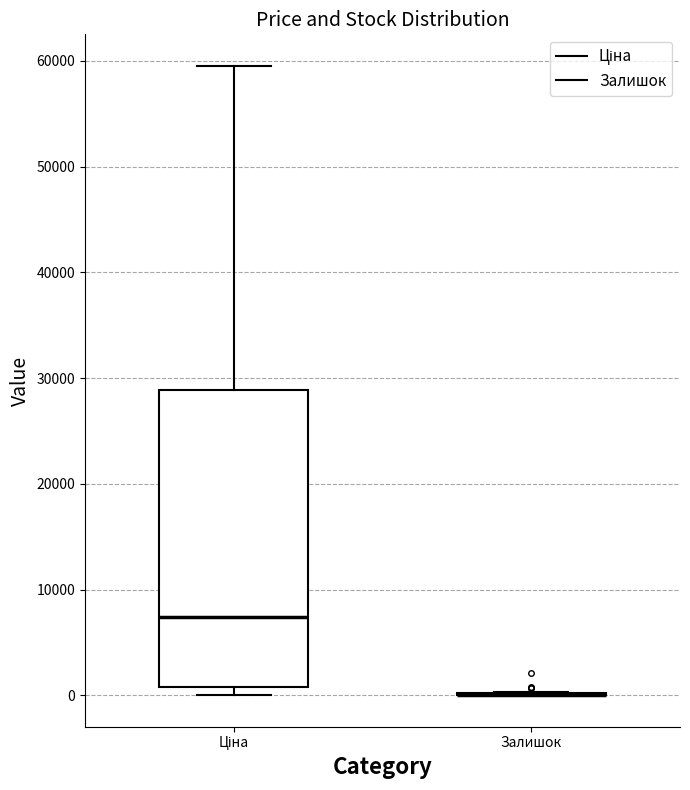

Comparing the boxes themselves (not the whiskers), which one is the tallest?

Ціна